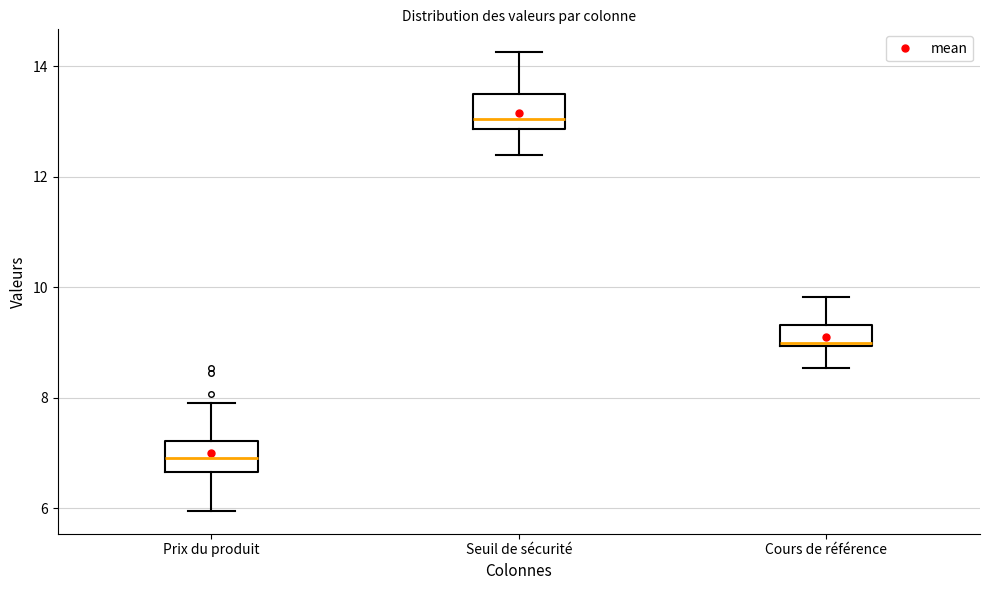

Reading left to right, transcribe this box plot: for each box, give where its median line is, the range the box spans, and where its two whiskers end, as read against the y-axis. The values are not printed on the chart, so give them approximately, as read against the axis.

Prix du produit: median 7.0, box 6.6 to 7.2, whiskers 6.0 to 8.0
Seuil de sécurité: median 13.0, box 12.8 to 13.4, whiskers 12.4 to 14.2
Cours de référence: median 9.0 (just above the box's lower edge), box 9.0 to 9.4, whiskers 8.6 to 9.8